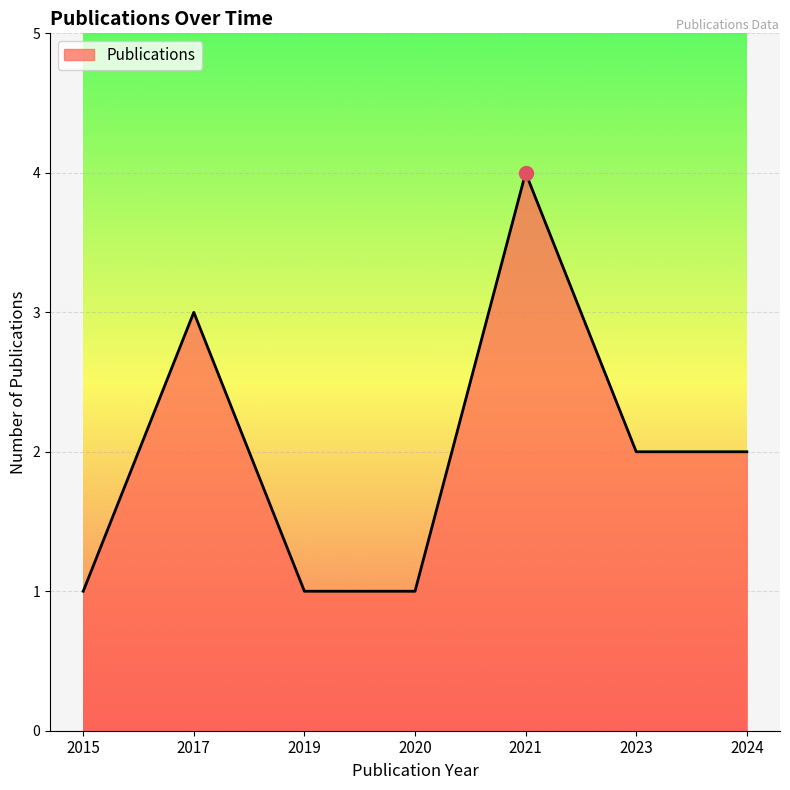

What is the smallest value displayed?

1